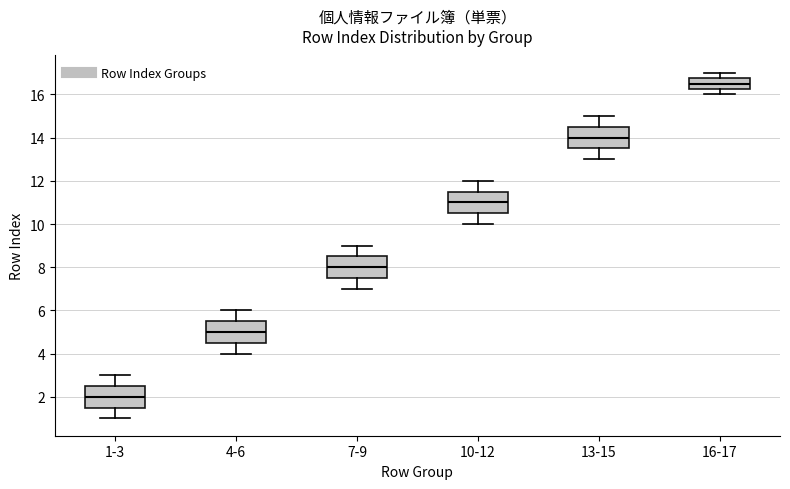

Where does the lower whisker of the box for 13-15 end on the y-axis? The values are not printed on the chart, so give them approximately, as read against the axis.

13.0